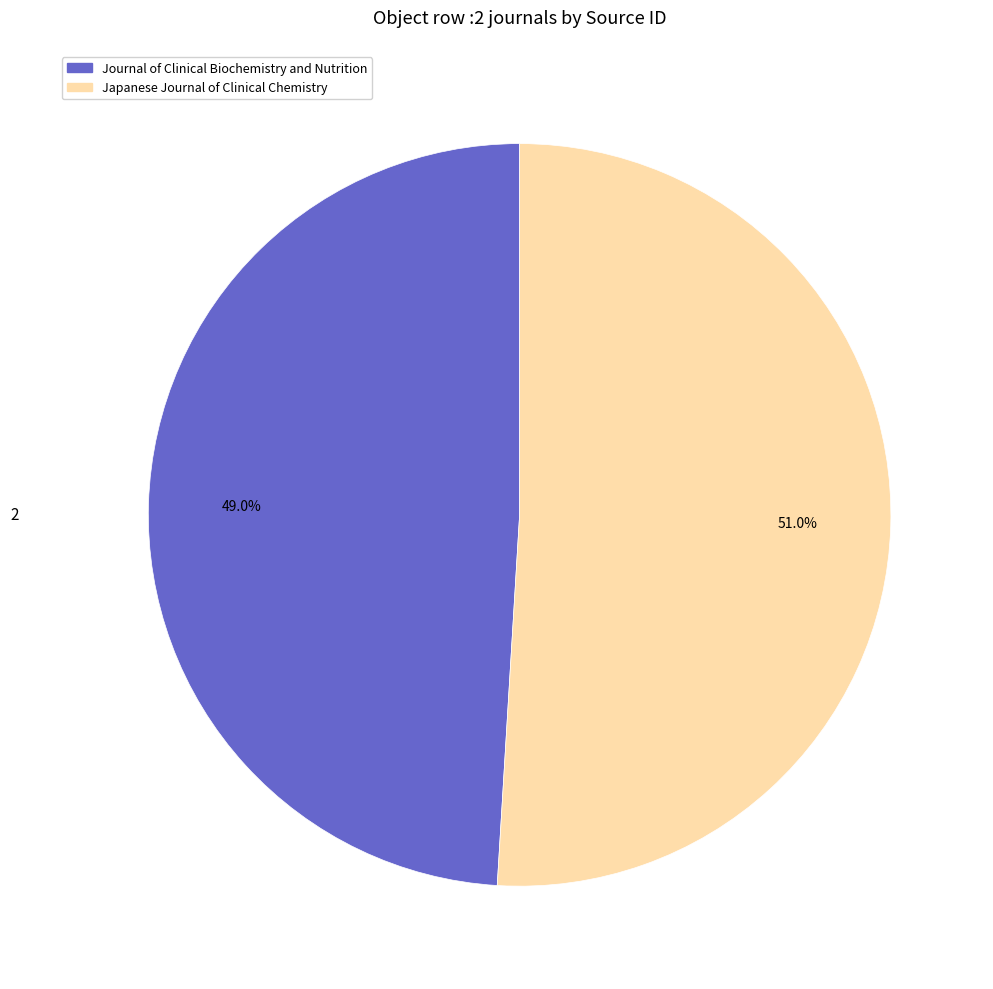

Rank the categories by value from lowest to highest.

Journal of Clinical Biochemistry and Nutrition, Japanese Journal of Clinical Chemistry